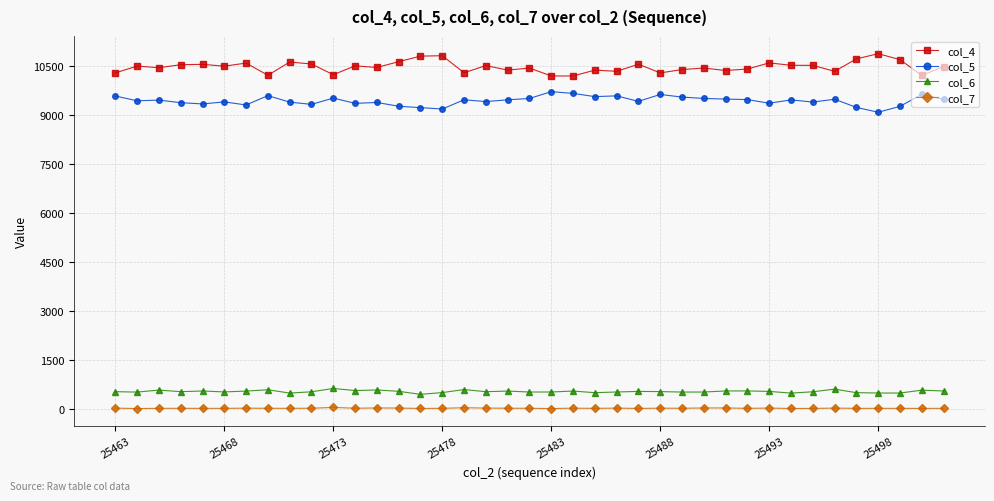

True or false: col_5 and col_6 cross at least once.

False